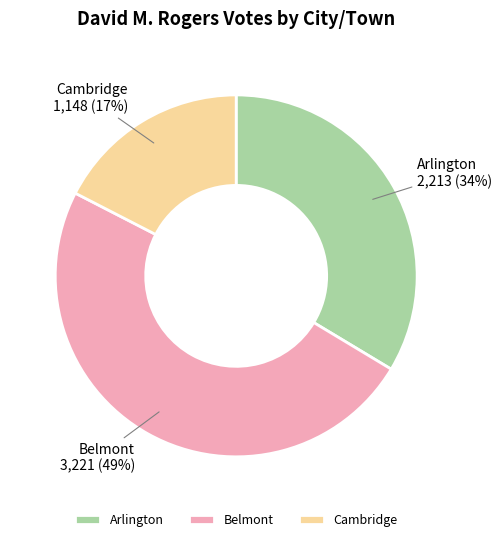

What percentage is the Cambridge slice, to the nearest percent?

17%